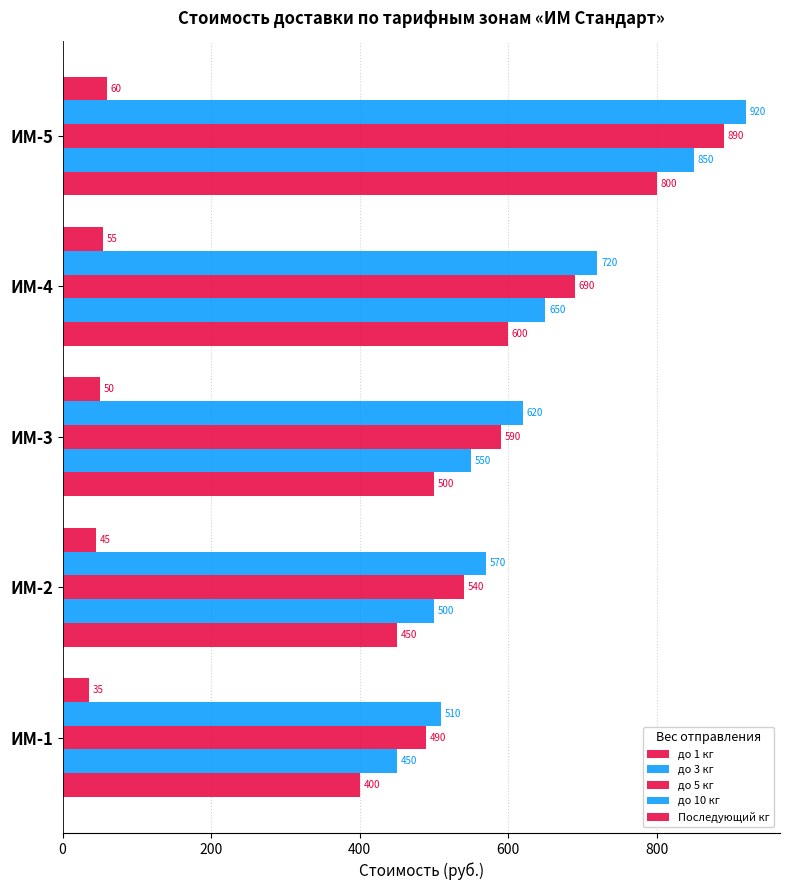

What is the difference between the second highest and minimum values in the до 10 кг series?

210